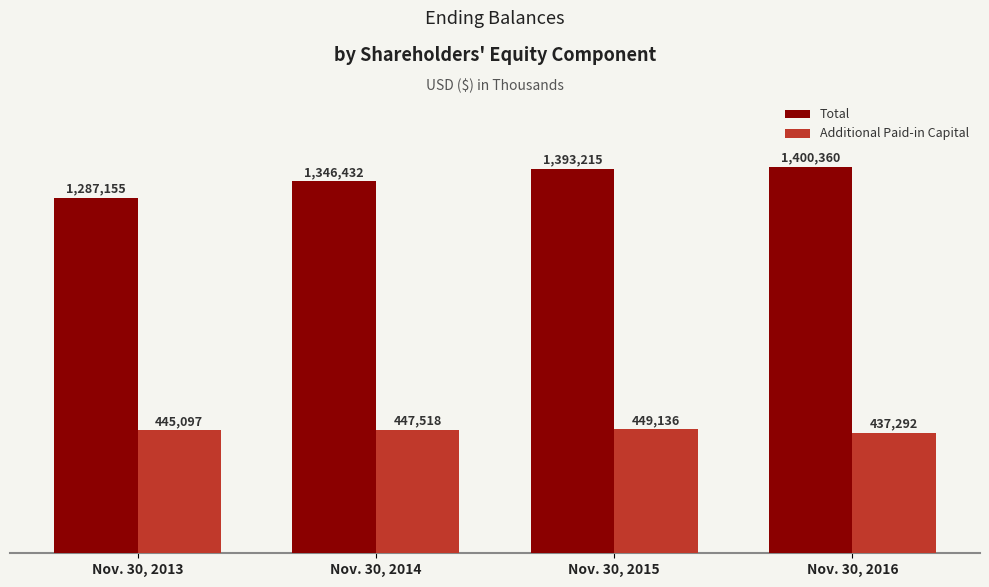

The Additional Paid-in Capital series shows 289817 at Nov. 30, 2016. True or false?

False